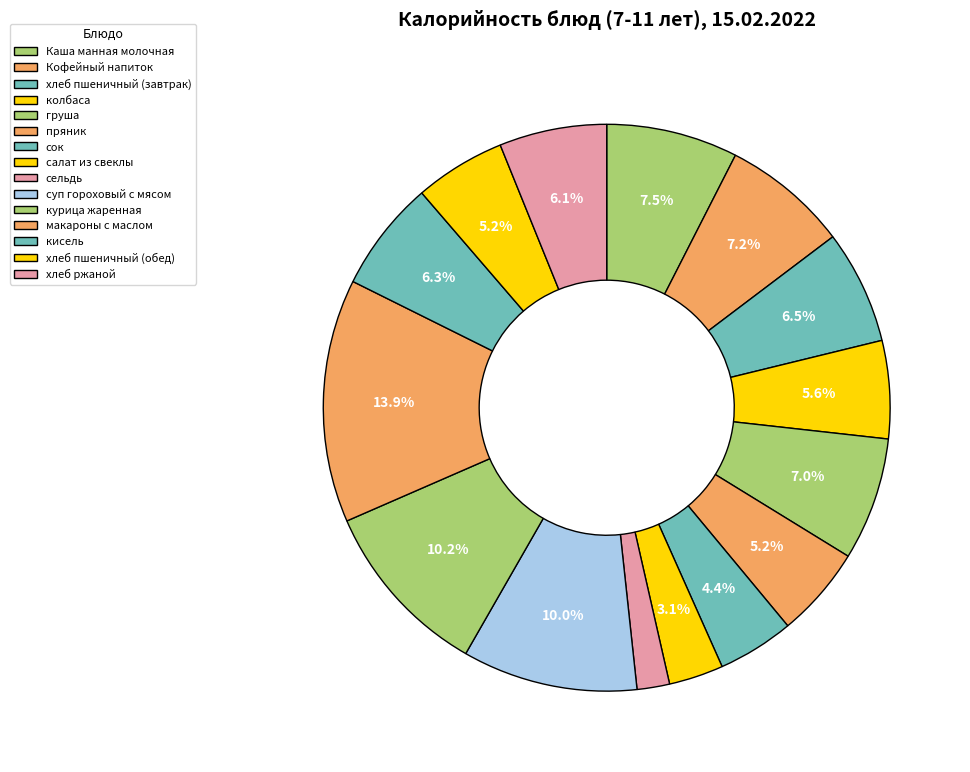

What is the change in value from Кофейный напиток to сок?

-60.0